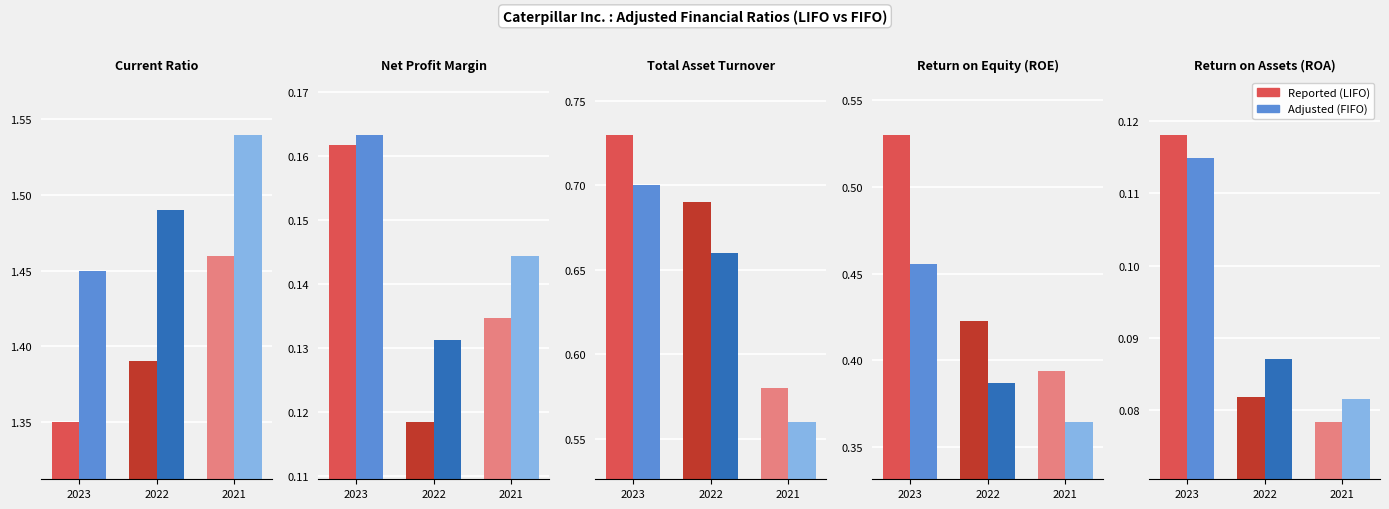

At 2023, list the series in order from smallest to largest.

Adjusted (FIFO), Reported (LIFO)